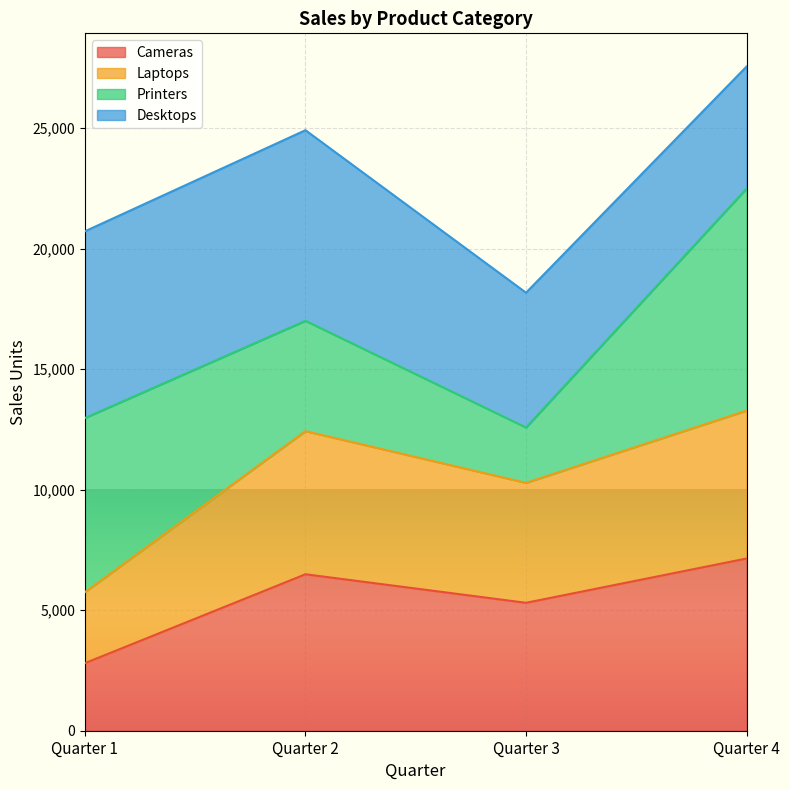

At which label does Cameras reach its peak?

Quarter 4